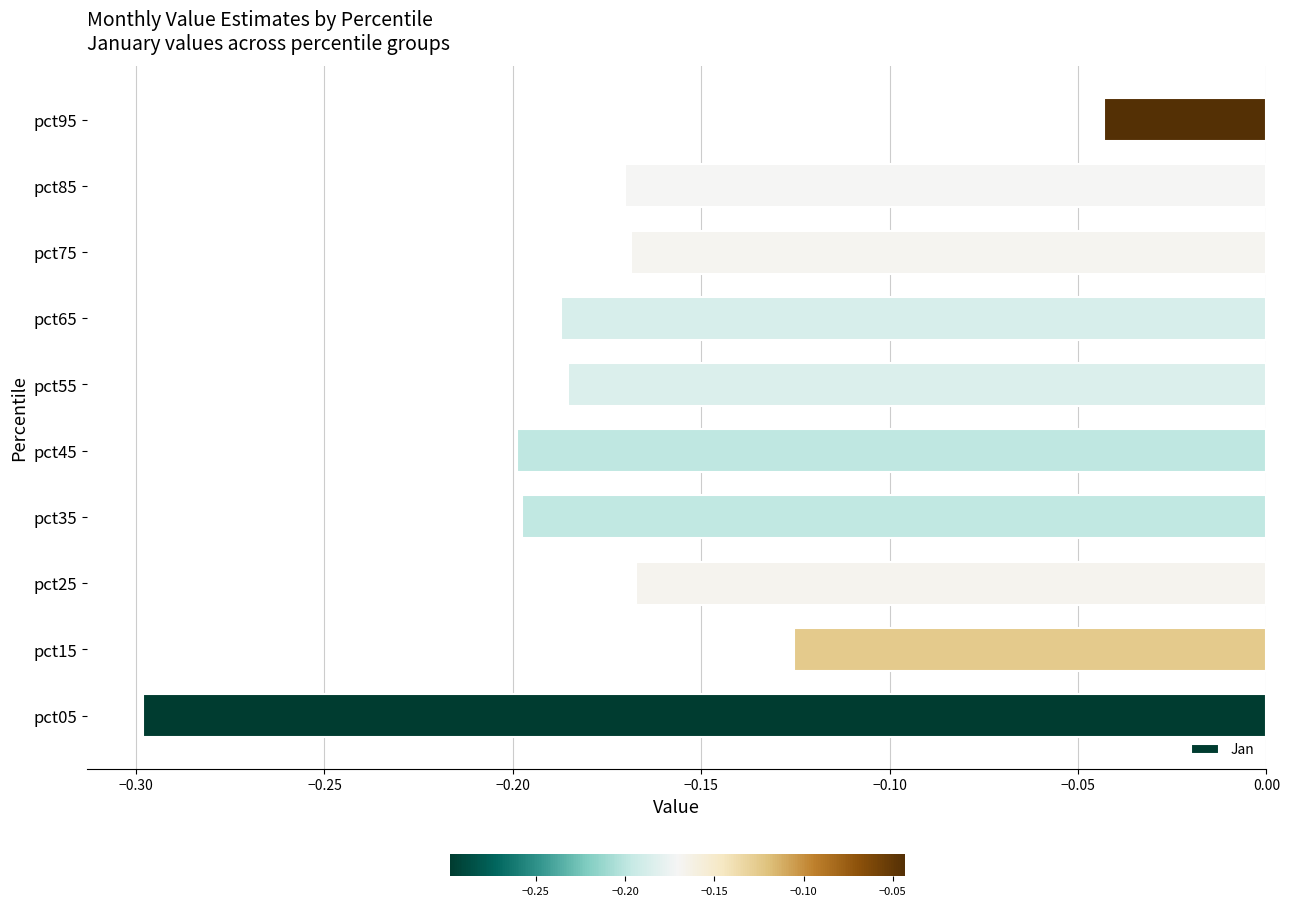

The value at pct75 is -0.2. True or false?

True